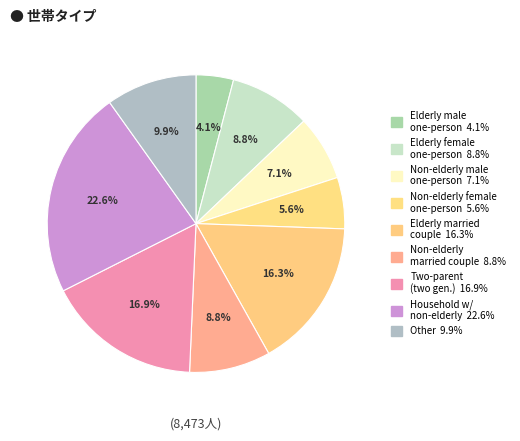

How many segments does this pie chart have?

9